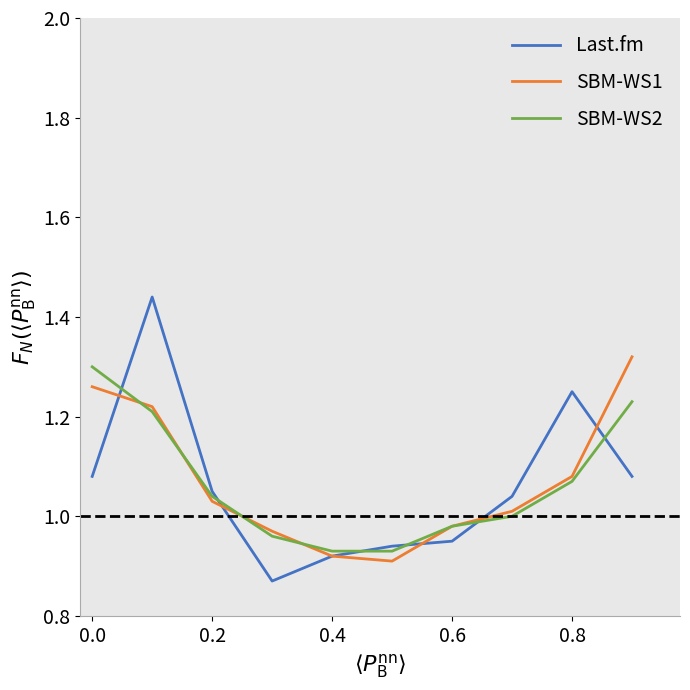

Which series has the widest spread of values?

Last.fm